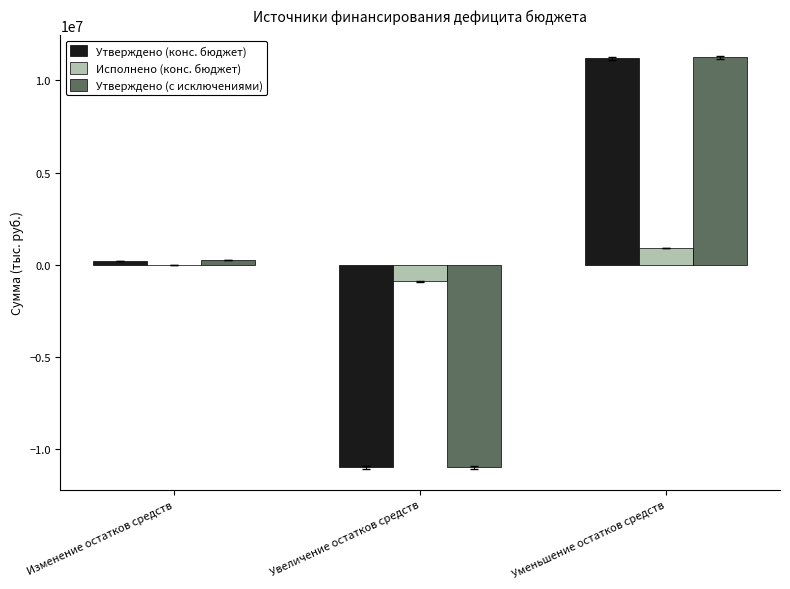

Is the value of Утверждено (конс. бюджет) at Изменение остатков средств greater than the value of Исполнено (конс. бюджет) at Уменьшение остатков средств?

No